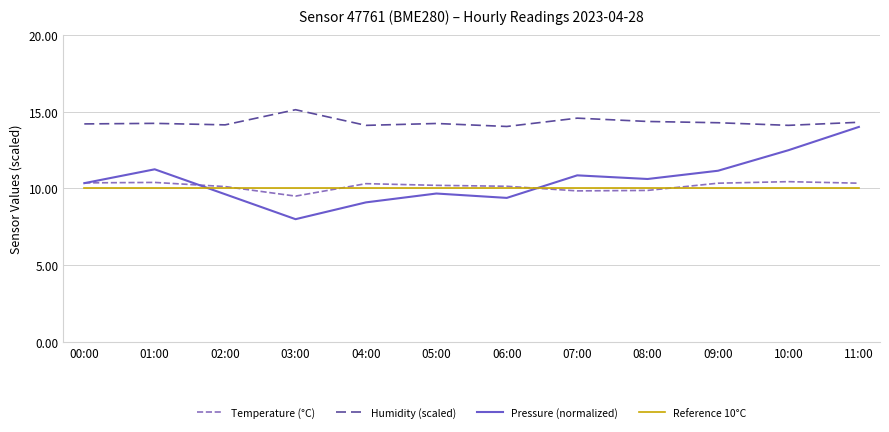

At which category does Pressure (normalized) reach its first local peak?

01:00